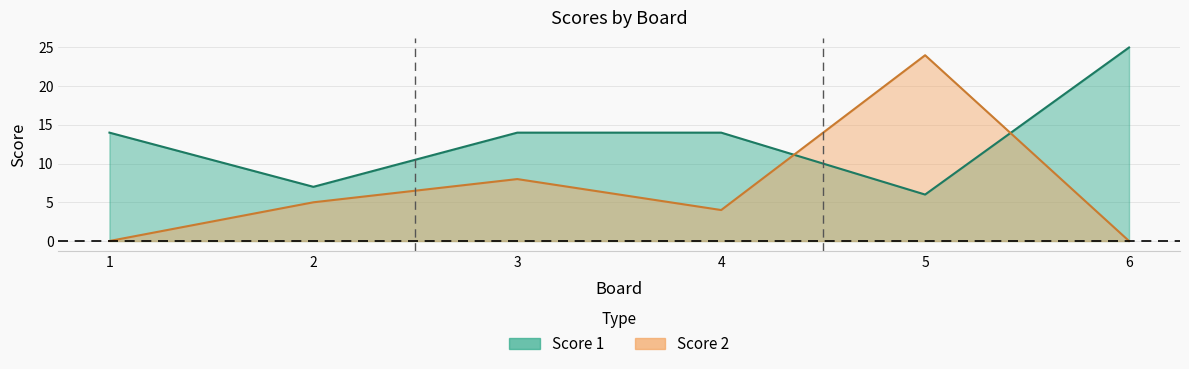

Between 2 and 3, which is larger?

3